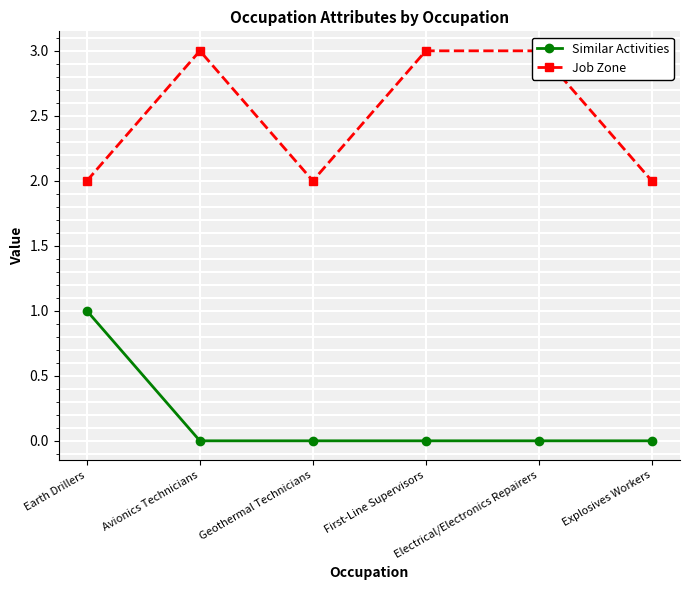

What is the average value of the Job Zone series?

2